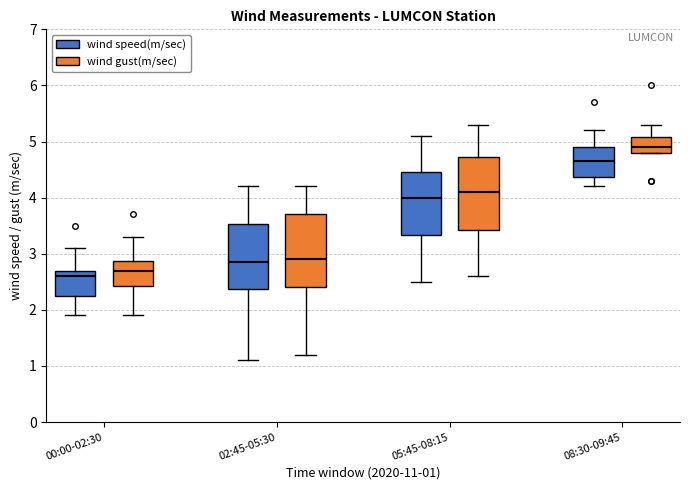

Reading left to right, transcribe this box plot: for each box, give where its median line is, the range the box spans, and where its two whiskers end, as read against the y-axis. The values are not printed on the chart, so give them approximately, as read against the axis.

00:00-02:30 (wind speed(m/sec)): median 2.6, box 2.3 to 2.7, whiskers 1.9 to 3.1
00:00-02:30 (wind gust(m/sec)): median 2.7, box 2.4 to 2.9, whiskers 1.9 to 3.3
02:45-05:30 (wind speed(m/sec)): median 2.9, box 2.4 to 3.5, whiskers 1.1 to 4.2
02:45-05:30 (wind gust(m/sec)): median 2.9, box 2.4 to 3.7, whiskers 1.2 to 4.2
05:45-08:15 (wind speed(m/sec)): median 4.0, box 3.3 to 4.5, whiskers 2.5 to 5.1
05:45-08:15 (wind gust(m/sec)): median 4.1, box 3.4 to 4.7, whiskers 2.6 to 5.3
08:30-09:45 (wind speed(m/sec)): median 4.7, box 4.4 to 4.9, whiskers 4.2 to 5.2
08:30-09:45 (wind gust(m/sec)): median 4.9, box 4.8 to 5.1, whiskers 4.8 to 5.3